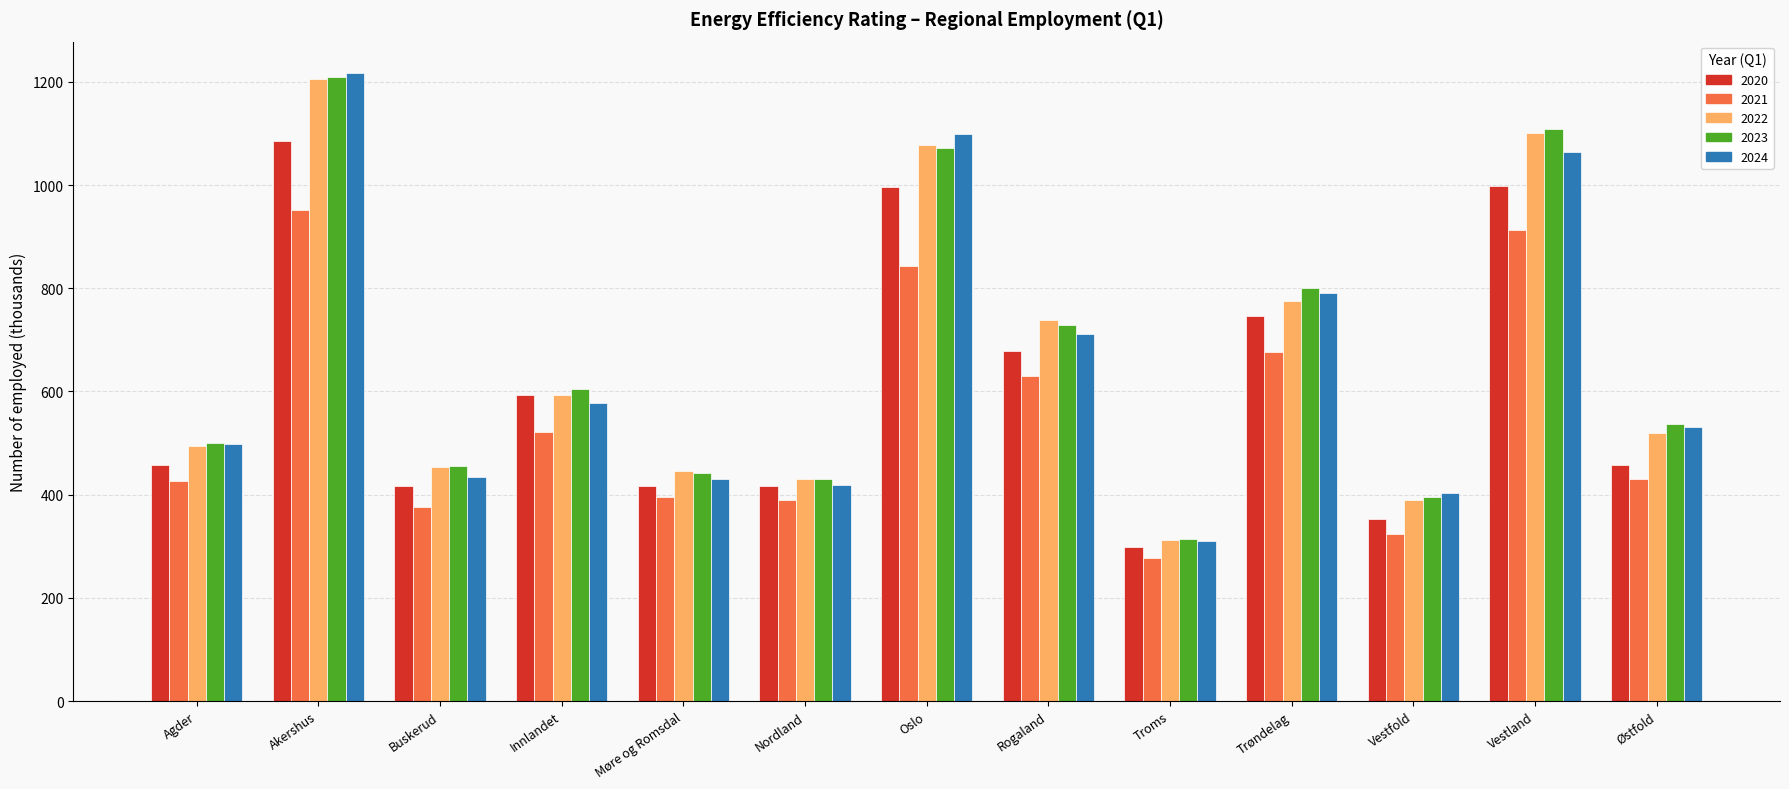

What is the lowest value of the 2020 series?

297.8